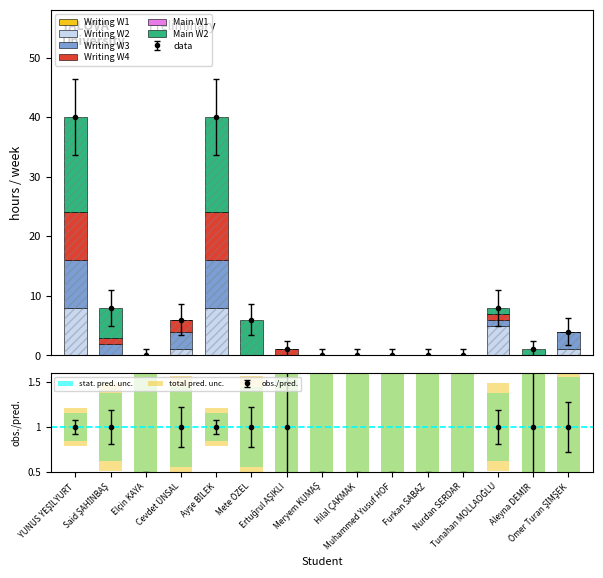

What is the difference between the Main W2 values at Ertuğrul AŞIKLI and Said ŞAHİNBAŞ?

5